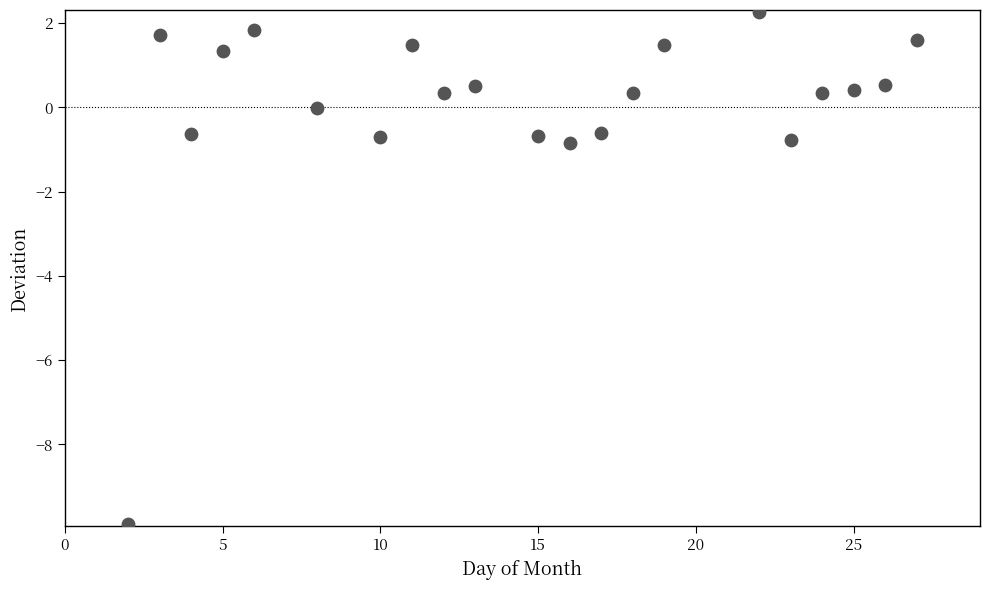

What is the range of X values (max minus min)?

25.0